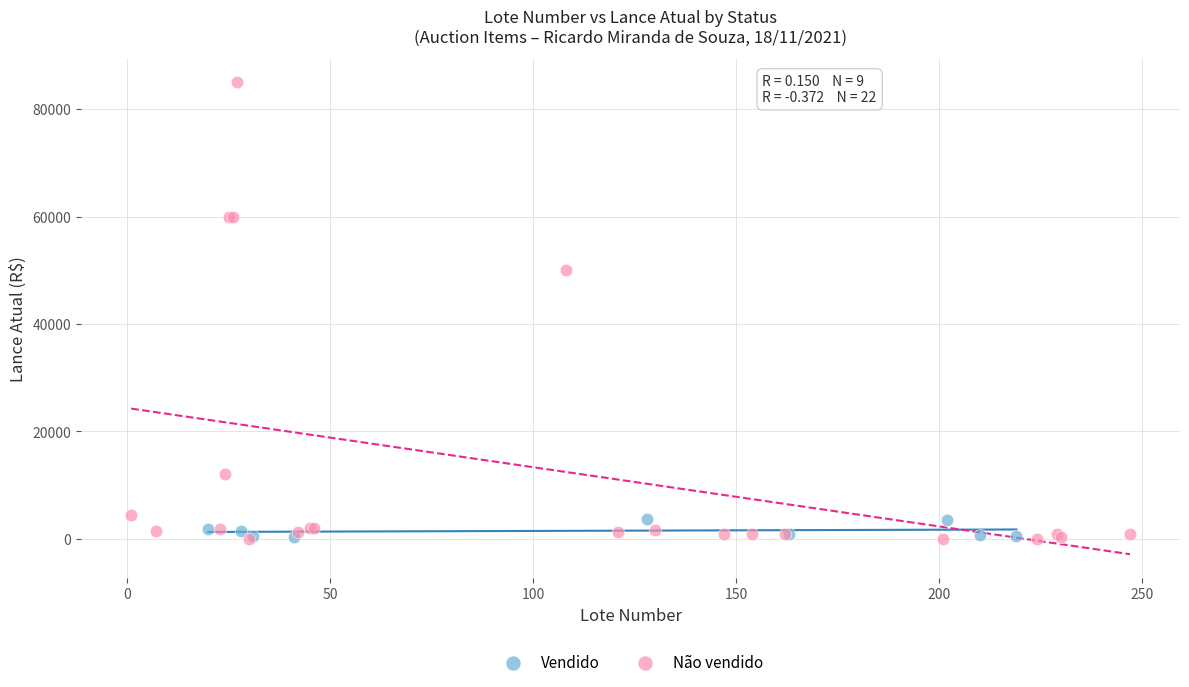

Which series reaches the maximum Y coordinate?

Não vendido